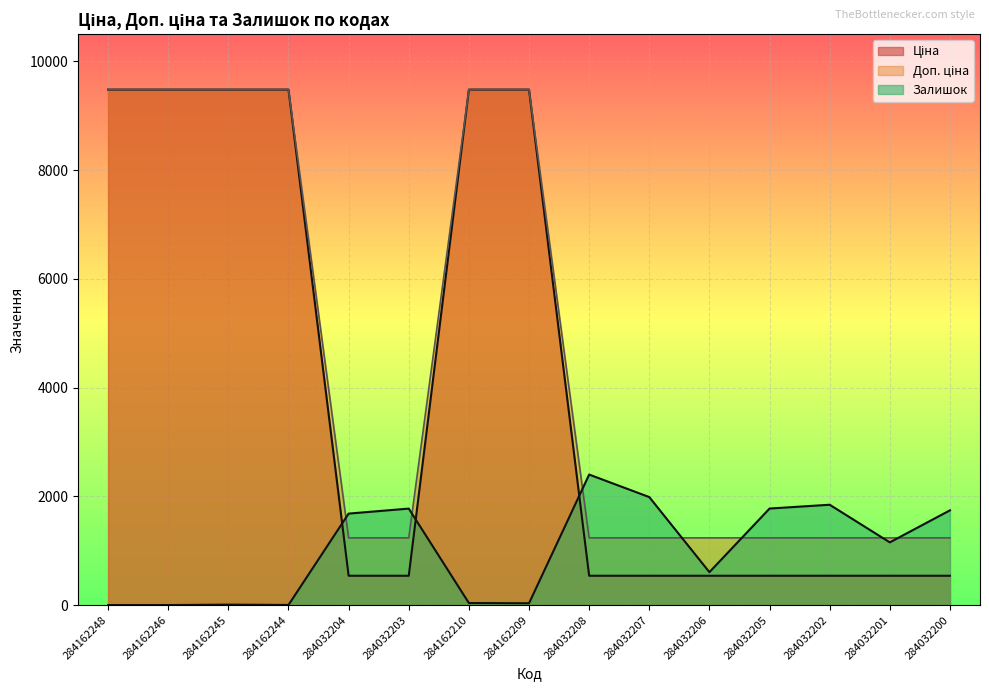

What is the difference between the maximum and minimum values in the Залишок series?

2400.0